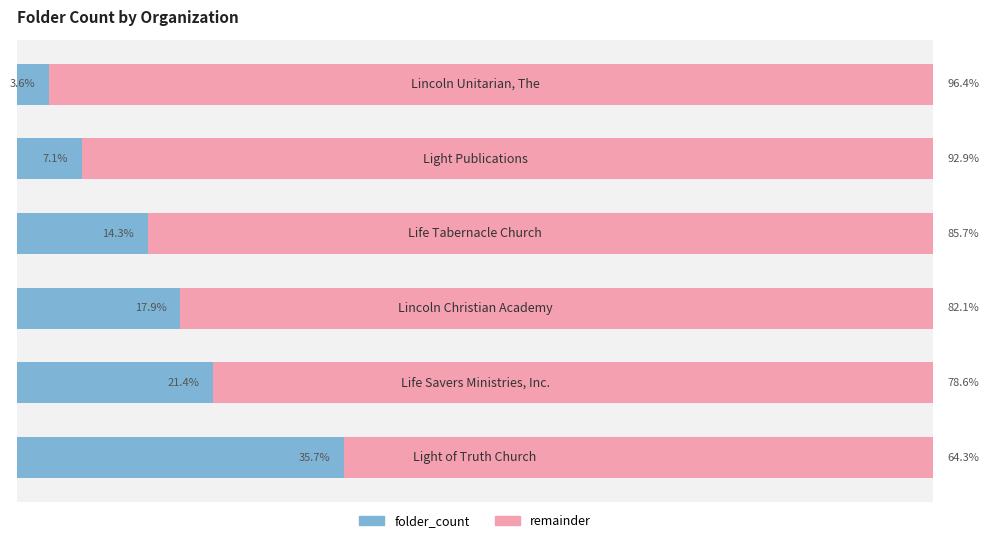

What are all the series names shown in the legend?

folder_count, remainder